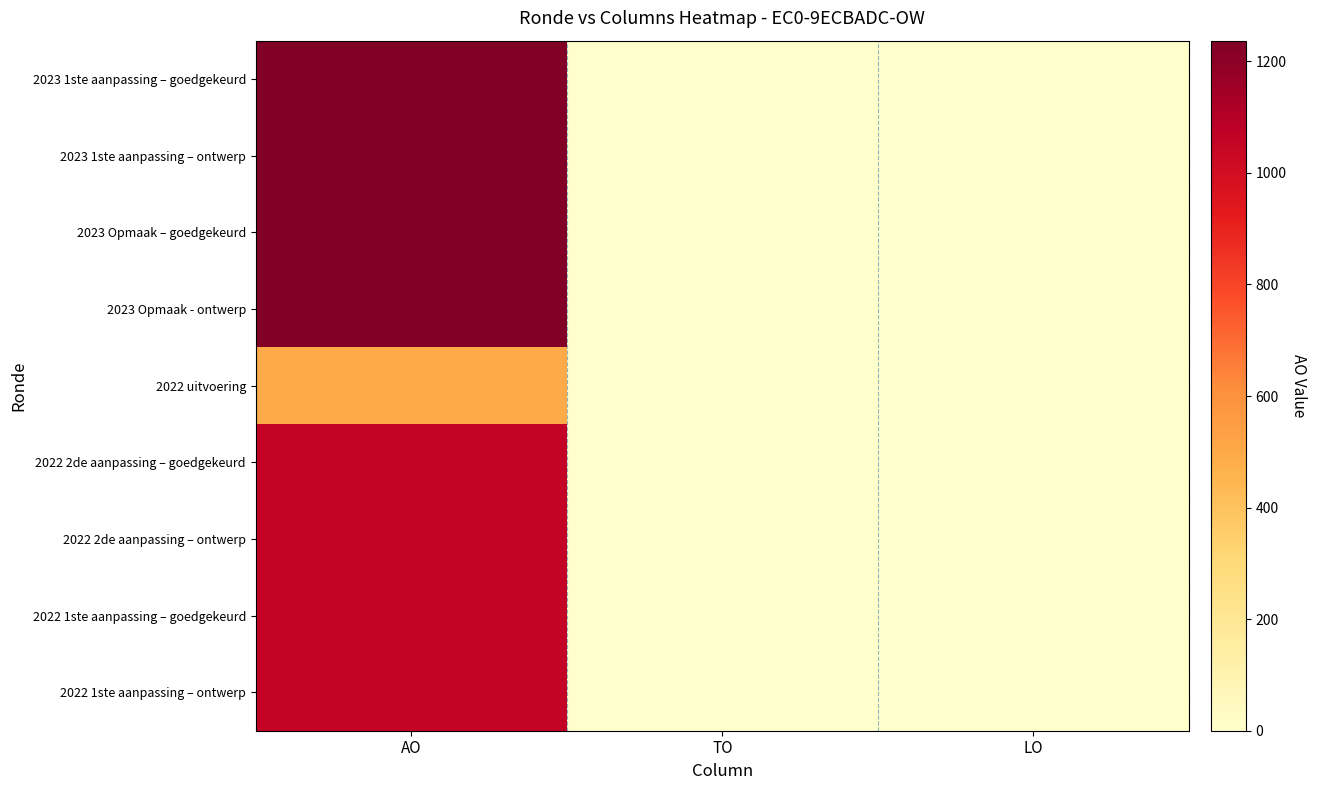

Which series has the largest total across all categories?

2023 1ste aanpassing – goedgekeurd